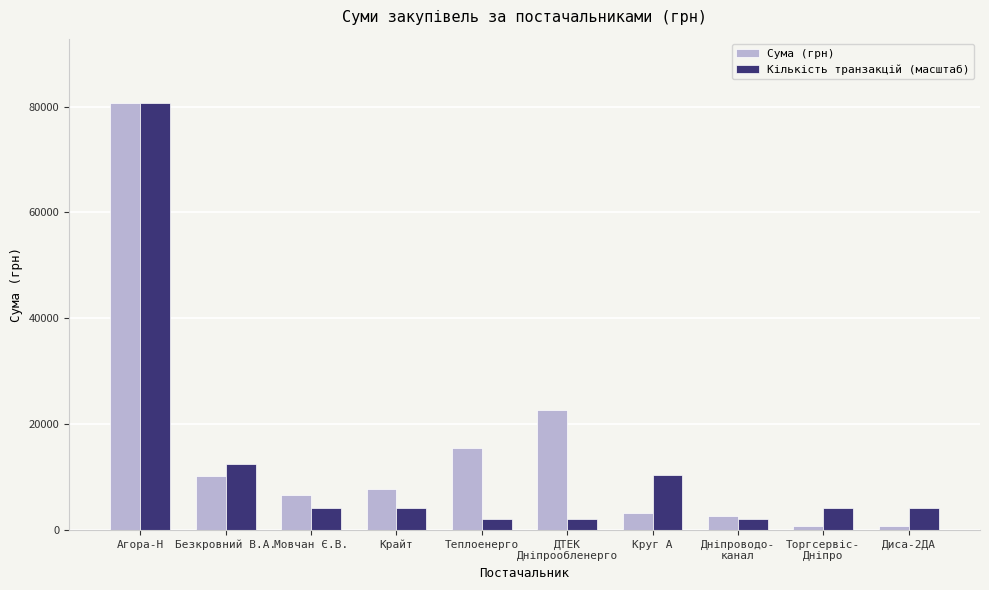

What position from the left is Дніпроводо-
канал?

8